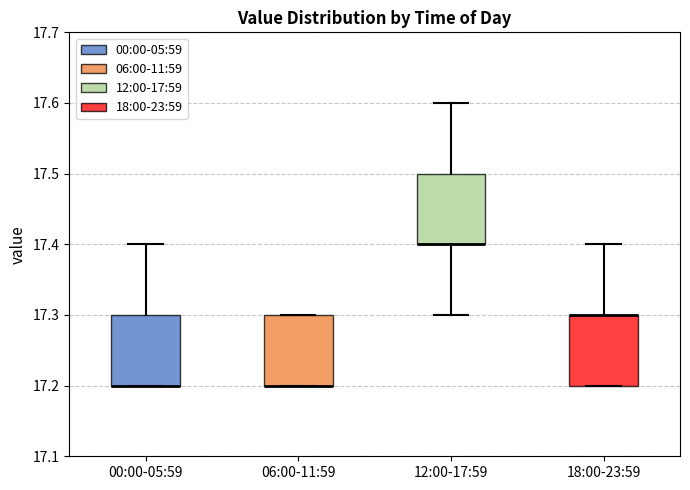

Reading left to right, read every box against the y-axis: the position of its median line, the range the box covers, and the ends of its whiskers. The values are not printed on the chart, so give them approximately, as read against the axis.

00:00-05:59: median 17.2 (drawn on the box's lower edge), box 17.2 to 17.3, whiskers 17.2 to 17.4
06:00-11:59: median 17.2 (drawn on the box's lower edge), box 17.2 to 17.3, whiskers 17.2 to 17.3
12:00-17:59: median 17.4 (drawn on the box's lower edge), box 17.4 to 17.5, whiskers 17.3 to 17.6
18:00-23:59: median 17.3 (drawn on the box's upper edge), box 17.2 to 17.3, whiskers 17.2 to 17.4